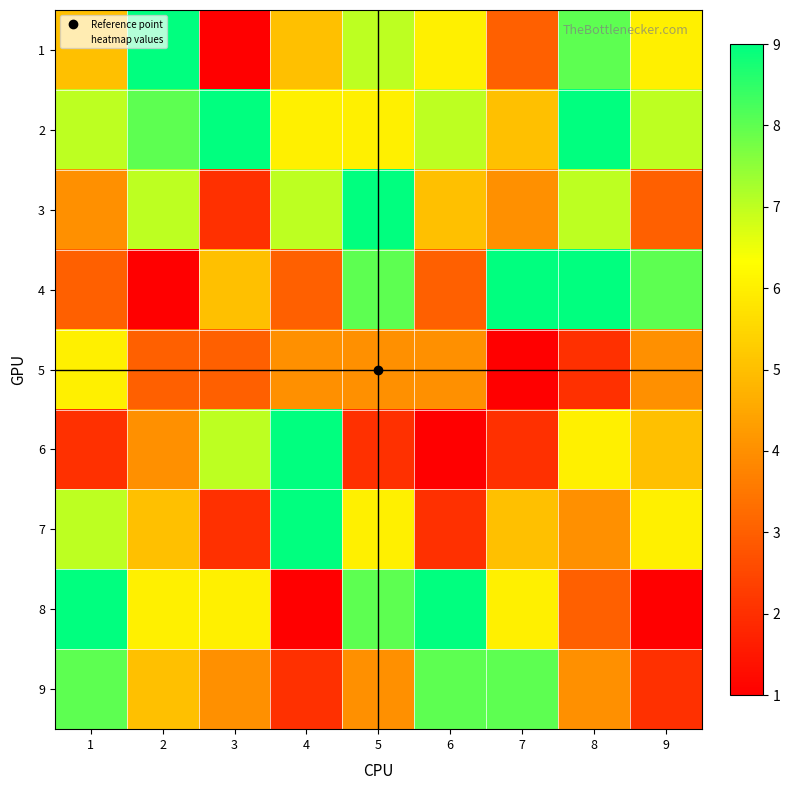

What is the spread (max minus min) of values at 4?

8